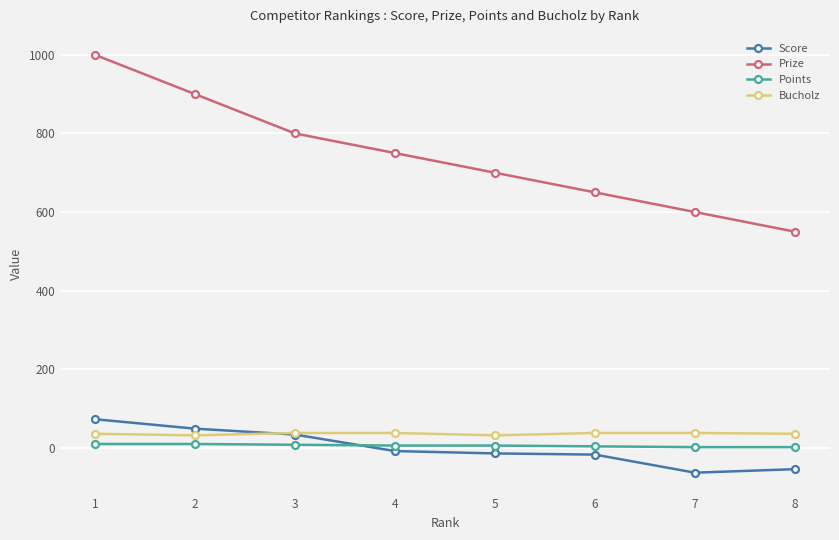

What is the lowest value of the Prize series?

550